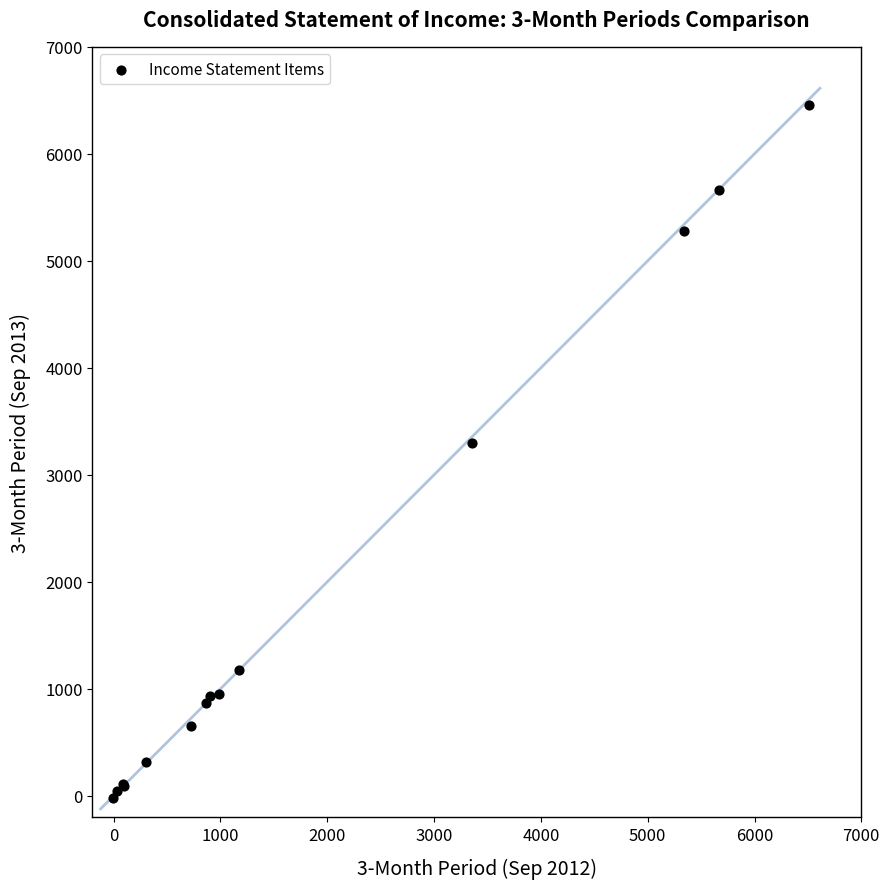

What Y value in the scatter plot is closest to 3215?

3297